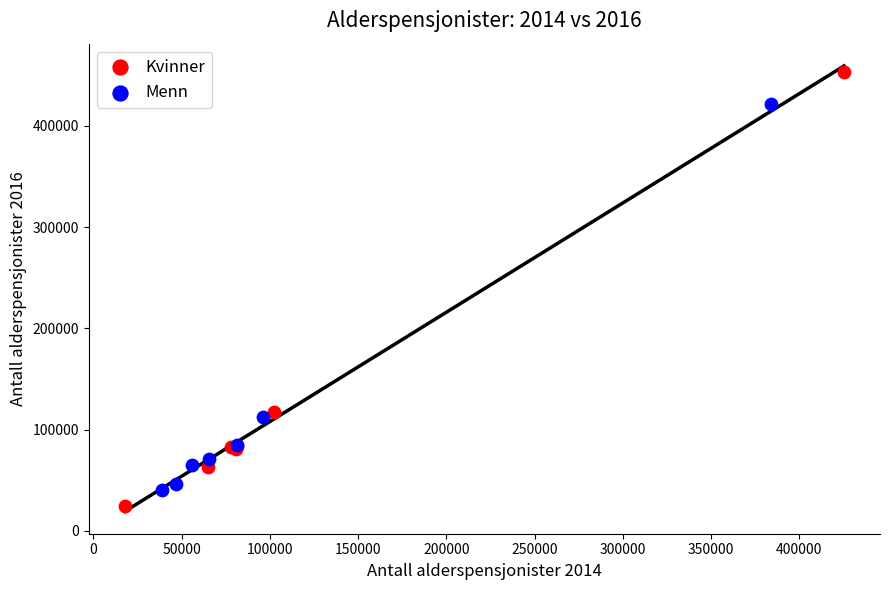

Which series has the widest spread of Y values?

Kvinner